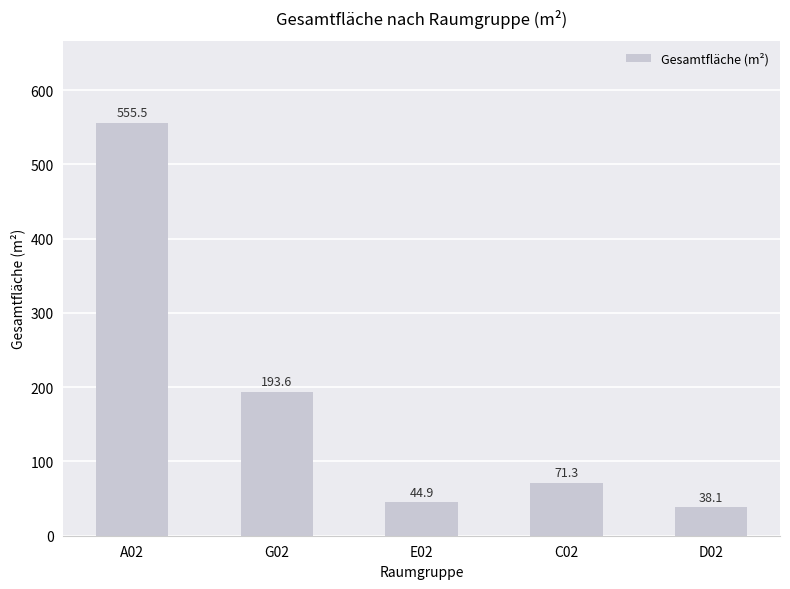

List the labels in order of value, largest first.

A02, G02, C02, E02, D02